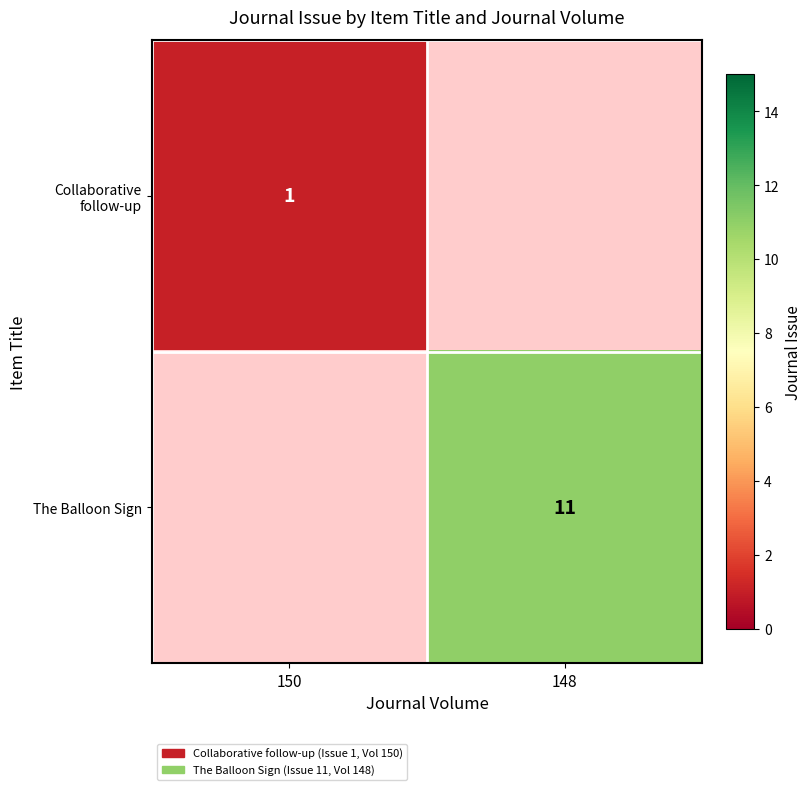

How many categories are shown in the chart?

2